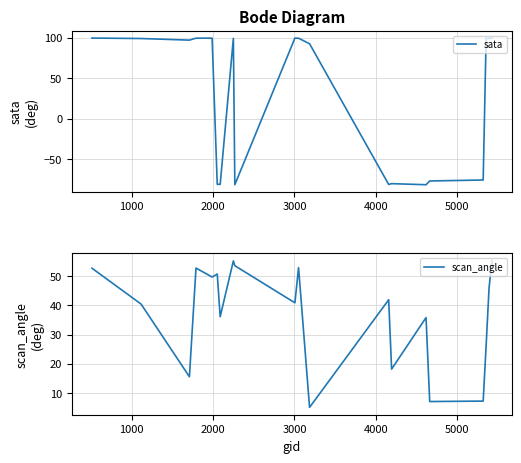

How many values in sata are above zero?

12